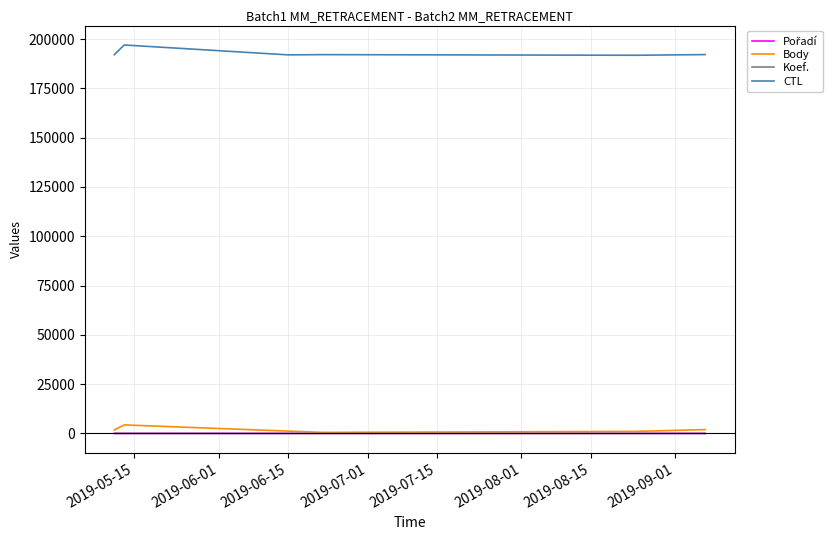

Is the value of Body at 2019-07-15 greater than the value of Pořadí at 2019-08-01?

Yes